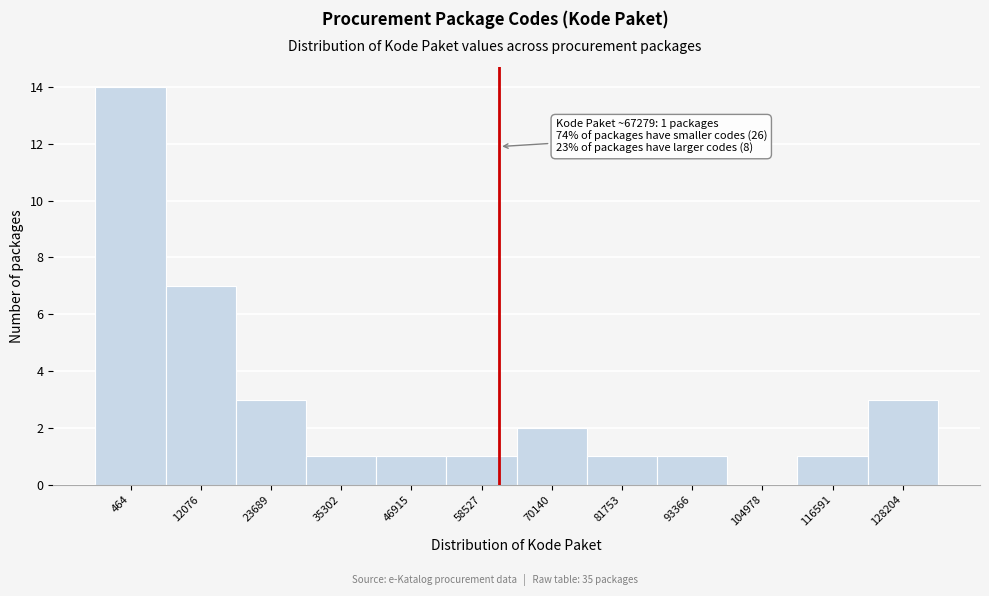

Is it true that the value at 81753 is 1?

True